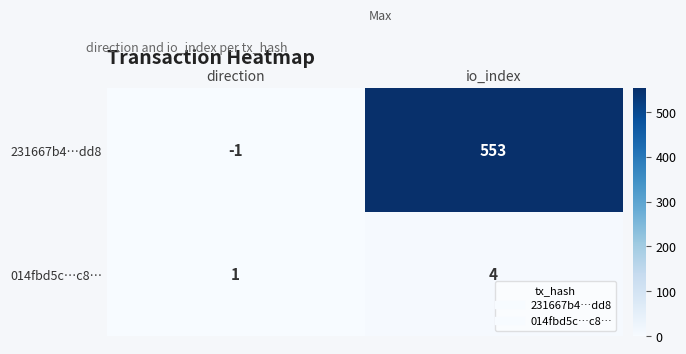

The 014fbd5c…c8… series shows 5 at io_index. True or false?

False